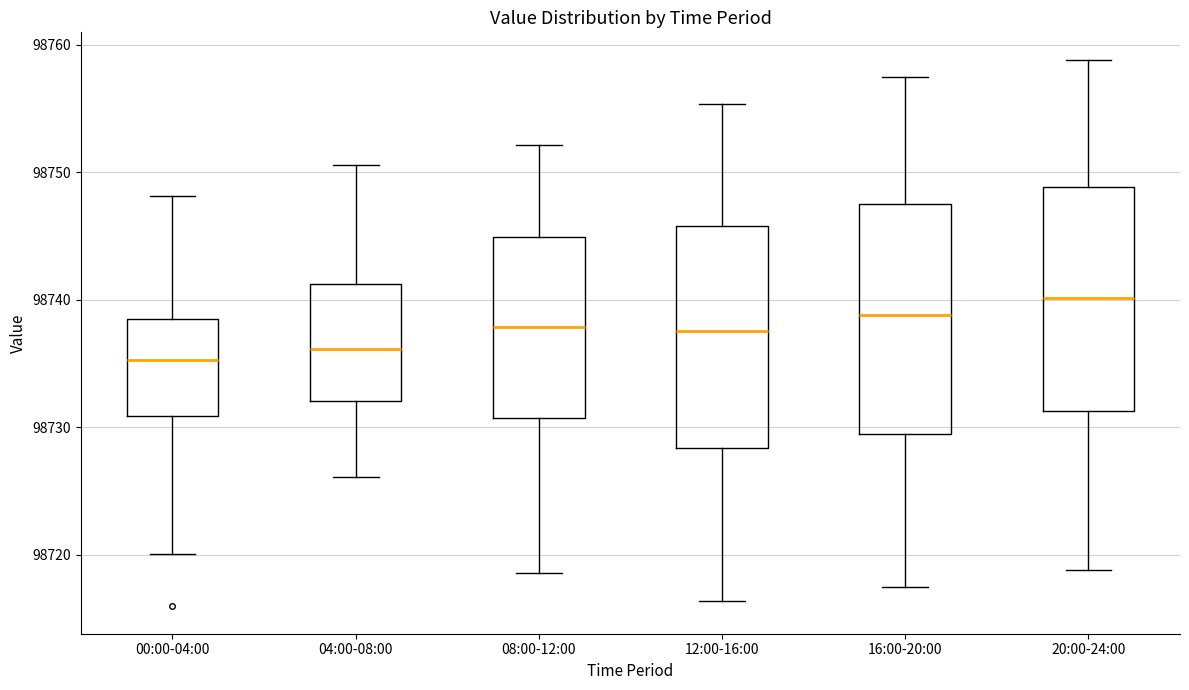

Where is the upper edge of the box for 00:00-04:00 on the y-axis? The values are not printed on the chart, so give them approximately, as read against the axis.

98739